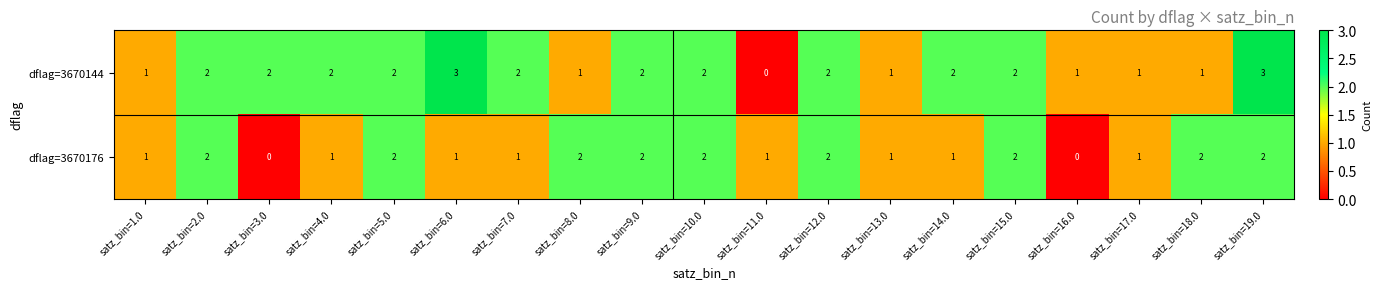

At which category is the sum across all series the highest?

satz_bin=19.0